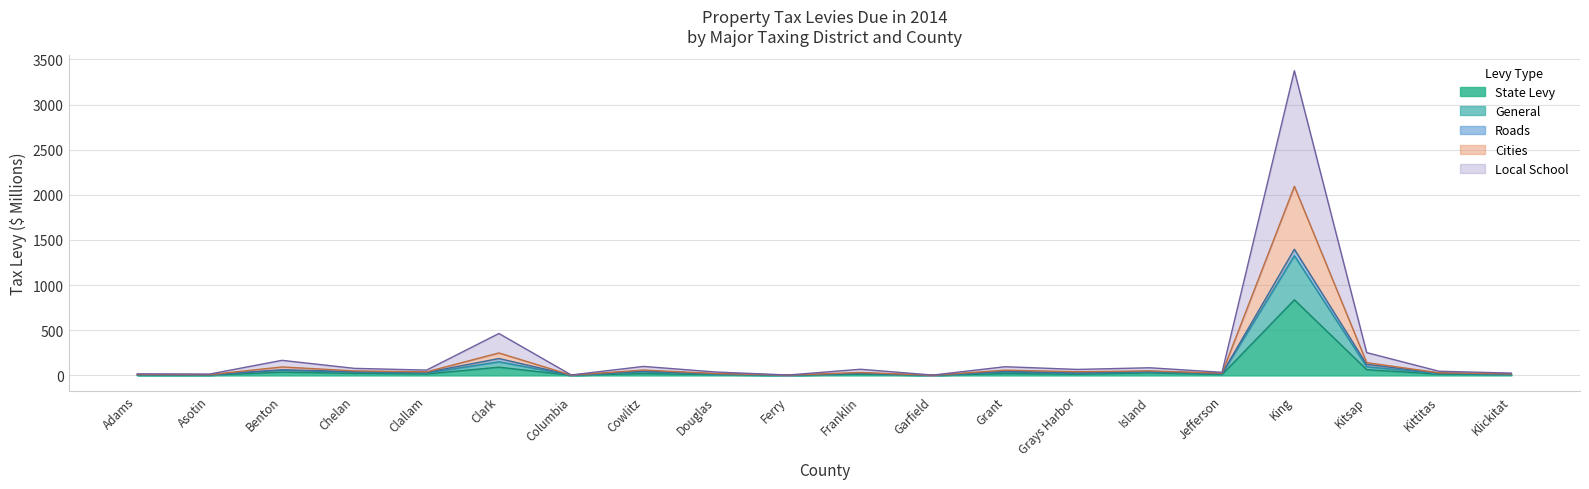

What position from the left is Columbia?

7